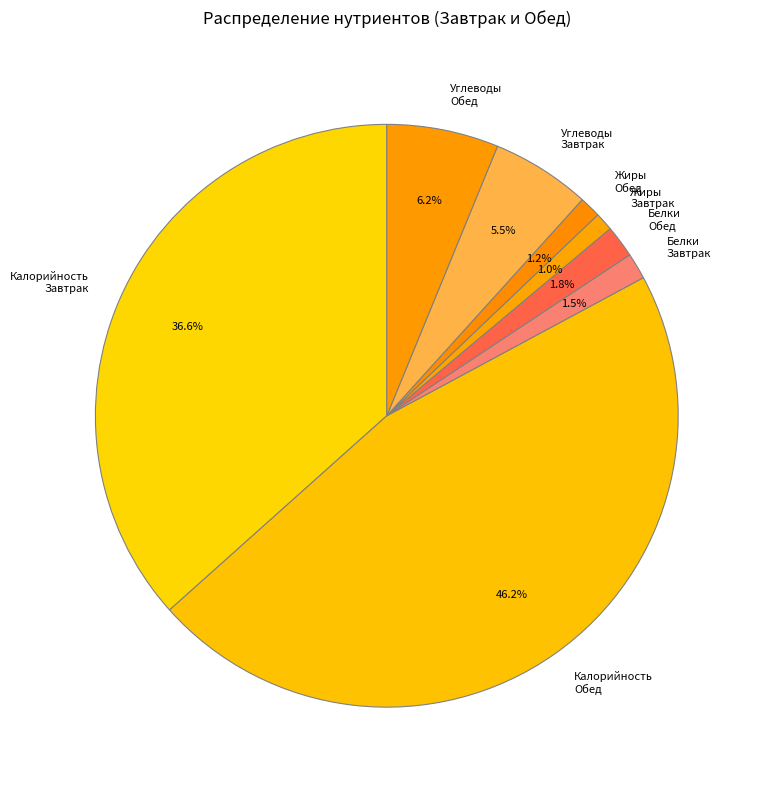

Is Белки Завтрак the majority of the pie?

No